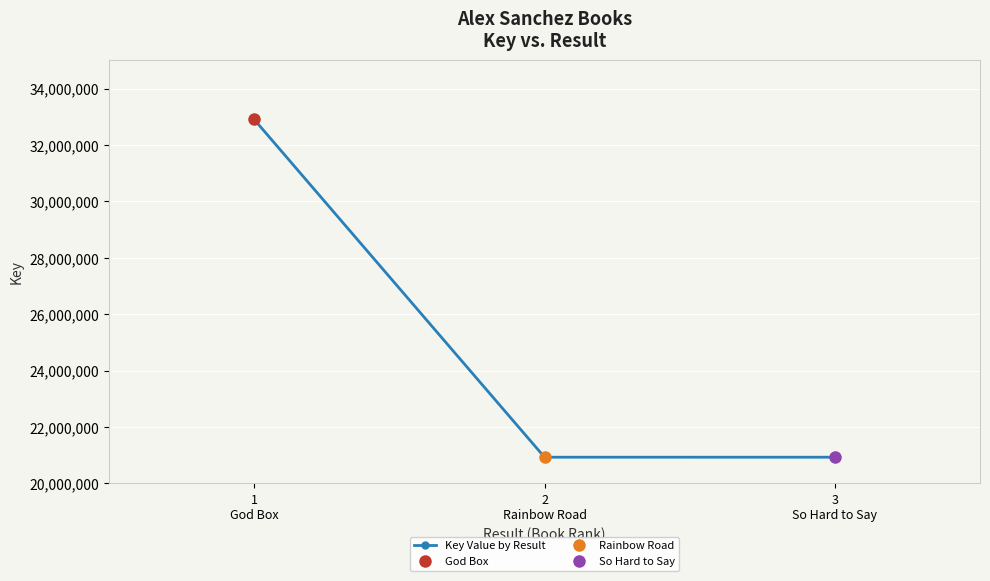

What is the label of the 2nd point from the left?

2
Rainbow Road